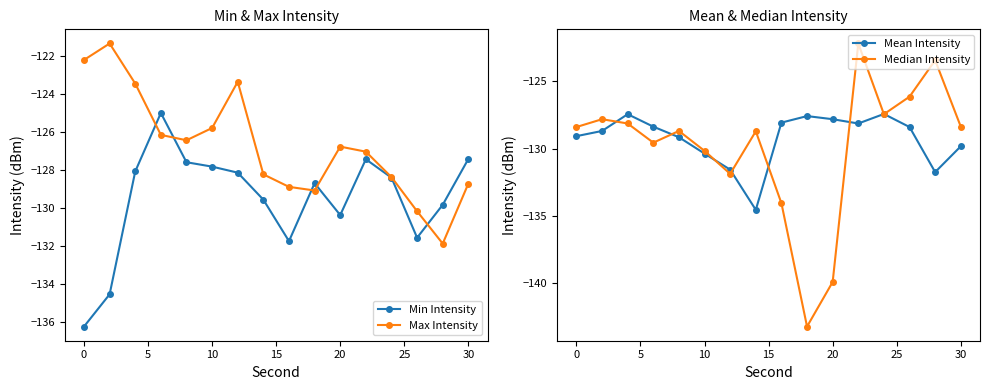

True or false: Median Intensity has more than 1 points higher than both neighbors.

True